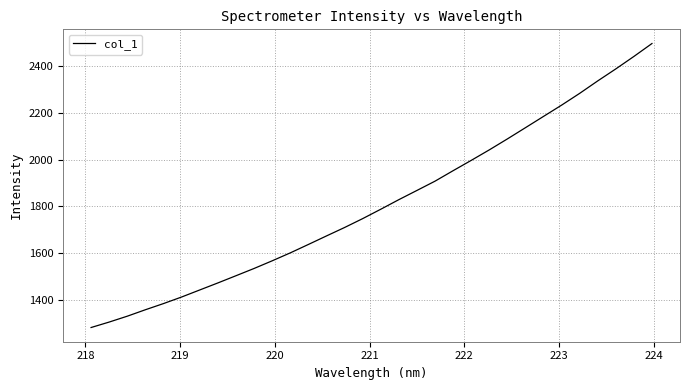

True or false: there are more than 2 points higher than both neighbors.

False